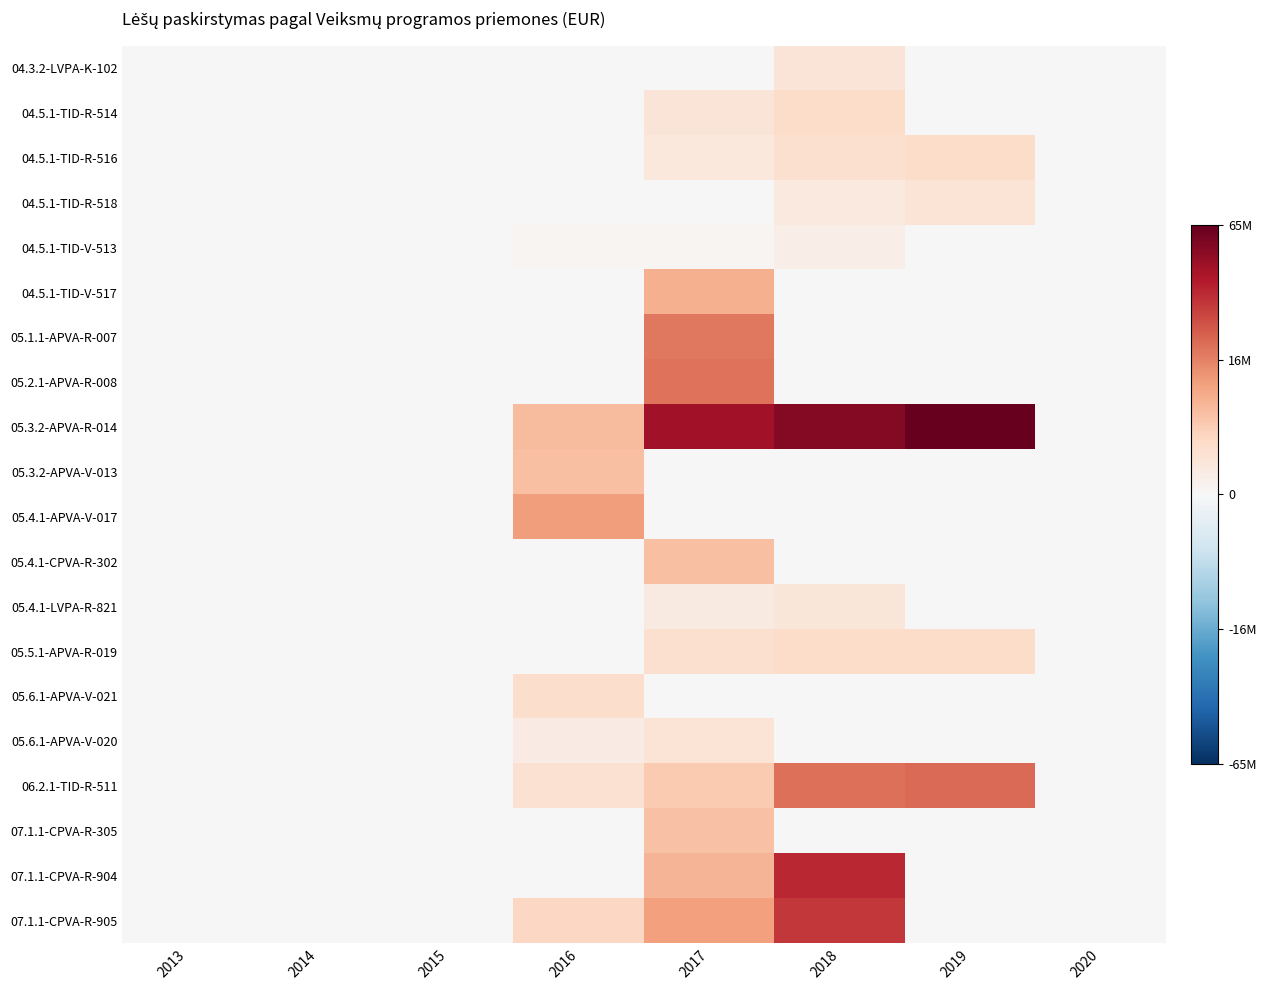

Reading left to right, extract all data points from this chart.

04.3.2-LVPA-K-102: 2013=0.0	2014=0.0	2015=0.0	2016=0.0	2017=0.0	2018=1073.3	2019=0.0	2020=0.0
04.5.1-TID-R-514: 2013=0.0	2014=0.0	2015=0.0	2016=0.0	2017=1061.9	2018=1501.7	2019=0.0	2020=0.0
04.5.1-TID-R-516: 2013=0.0	2014=0.0	2015=0.0	2016=0.0	2017=852.9	2018=1305.7	2019=1454.4	2020=0.0
04.5.1-TID-R-518: 2013=0.0	2014=0.0	2015=0.0	2016=0.0	2017=0.0	2018=758.0	2019=1074.7	2020=0.0
04.5.1-TID-V-513: 2013=0.0	2014=0.0	2015=0.0	2016=132.5	2017=180.5	2018=523.2	2019=0.0	2020=0.0
04.5.1-TID-V-517: 2013=0.0	2014=0.0	2015=0.0	2016=0.0	2017=2876.6	2018=0.0	2019=0.0	2020=0.0
05.1.1-APVA-R-007: 2013=0.0	2014=0.0	2015=0.0	2016=0.0	2017=4293.9	2018=0.0	2019=0.0	2020=0.0
05.2.1-APVA-R-008: 2013=0.0	2014=0.0	2015=0.0	2016=0.0	2017=4386.0	2018=0.0	2019=0.0	2020=0.0
05.3.2-APVA-R-014: 2013=0.0	2014=0.0	2015=0.0	2016=2558.6	2017=6805.3	2018=7394.5	2019=8083.0	2020=0.0
05.3.2-APVA-V-013: 2013=0.0	2014=0.0	2015=0.0	2016=2424.0	2017=0.0	2018=0.0	2019=0.0	2020=0.0
05.4.1-APVA-V-017: 2013=0.0	2014=0.0	2015=0.0	2016=3403.6	2017=0.0	2018=0.0	2019=0.0	2020=0.0
05.4.1-CPVA-R-302: 2013=0.0	2014=0.0	2015=0.0	2016=0.0	2017=2430.4	2018=0.0	2019=0.0	2020=0.0
05.4.1-LVPA-R-821: 2013=0.0	2014=0.0	2015=0.0	2016=0.0	2017=724.8	2018=984.3	2019=0.0	2020=0.0
05.5.1-APVA-R-019: 2013=0.0	2014=0.0	2015=0.0	2016=0.0	2017=1289.5	2018=1475.5	2019=1505.2	2020=0.0
05.6.1-APVA-V-021: 2013=0.0	2014=0.0	2015=0.0	2016=1436.3	2017=0.0	2018=0.0	2019=0.0	2020=0.0
05.6.1-APVA-V-020: 2013=0.0	2014=0.0	2015=0.0	2016=655.7	2017=1114.9	2018=0.0	2019=0.0	2020=0.0
06.2.1-TID-R-511: 2013=0.0	2014=0.0	2015=0.0	2016=1222.7	2017=2097.5	2018=4422.7	2019=4566.2	2020=0.0
07.1.1-CPVA-R-305: 2013=0.0	2014=0.0	2015=0.0	2016=0.0	2017=2381.2	2018=0.0	2019=0.0	2020=0.0
07.1.1-CPVA-R-904: 2013=0.0	2014=0.0	2015=0.0	2016=0.0	2017=2765.9	2018=6115.6	2019=0.0	2020=0.0
07.1.1-CPVA-R-905: 2013=0.0	2014=0.0	2015=0.0	2016=1646.5	2017=3289.3	2018=5697.9	2019=0.0	2020=0.0